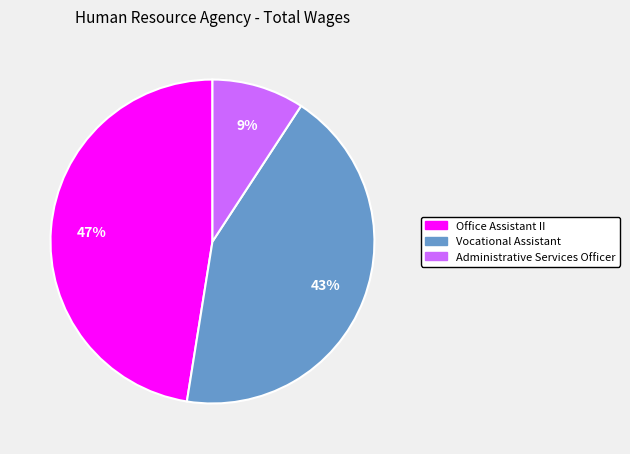

The Administrative Services Officer slice represents 1% of the pie. True or false?

False